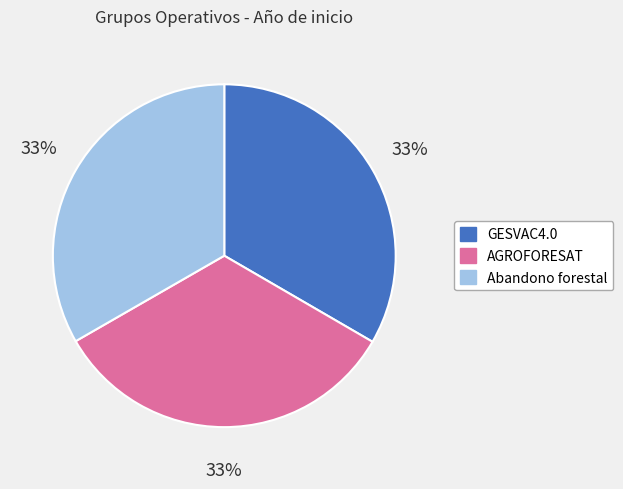

To the nearest percent, what percentage of the pie is AGROFORESAT?

33%